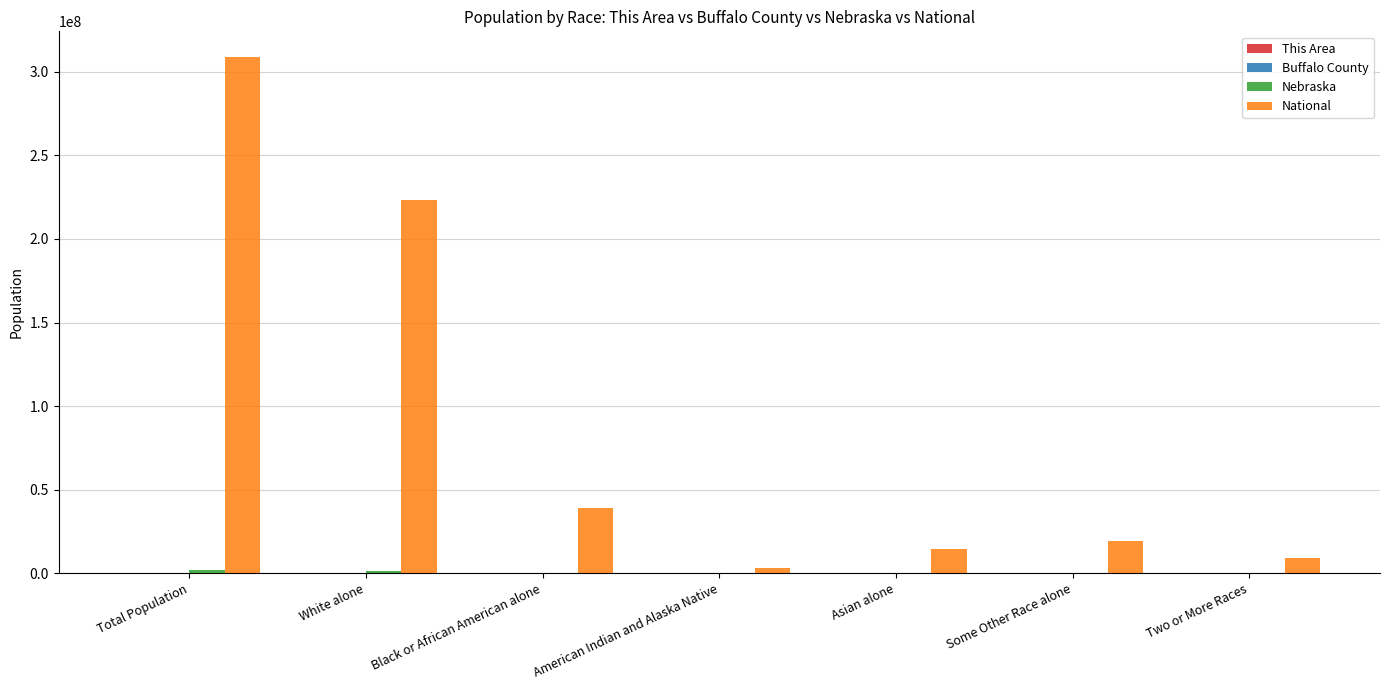

At which label is National closest to 155838893?

White alone